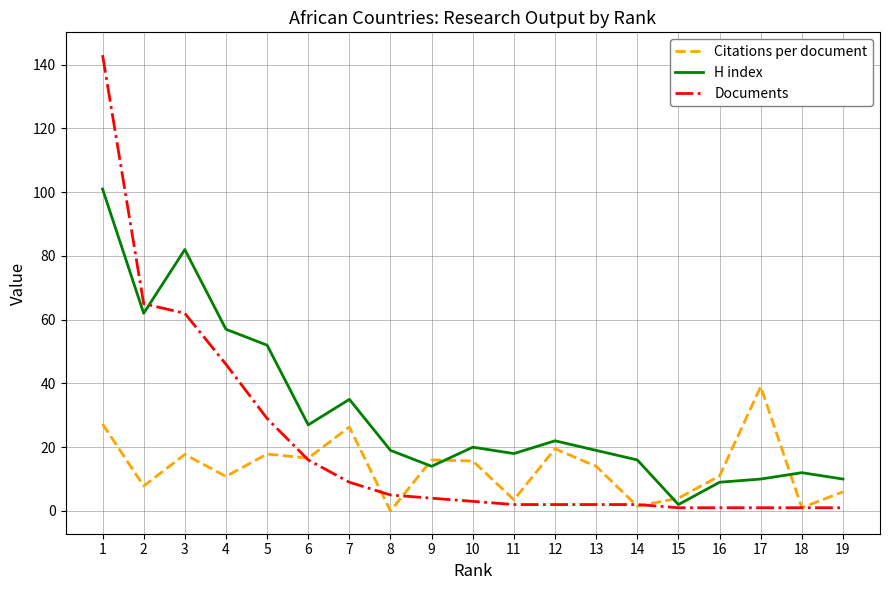

List the series in order of their peak value, highest first.

Documents, H index, Citations per document